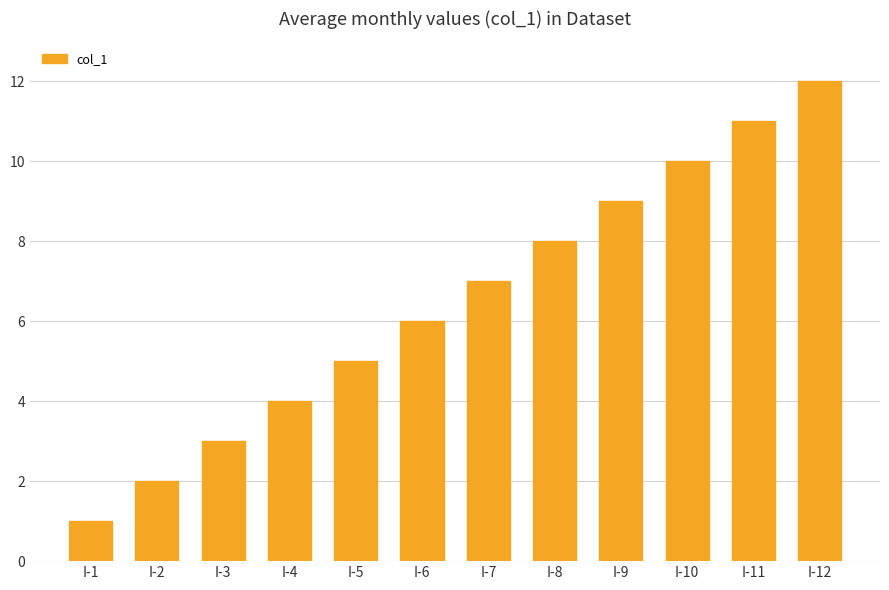

Reading left to right, extract all data points from this chart.

I-1=1	I-2=2	I-3=3	I-4=4	I-5=5	I-6=6	I-7=7	I-8=8	I-9=9	I-10=10	I-11=11	I-12=12